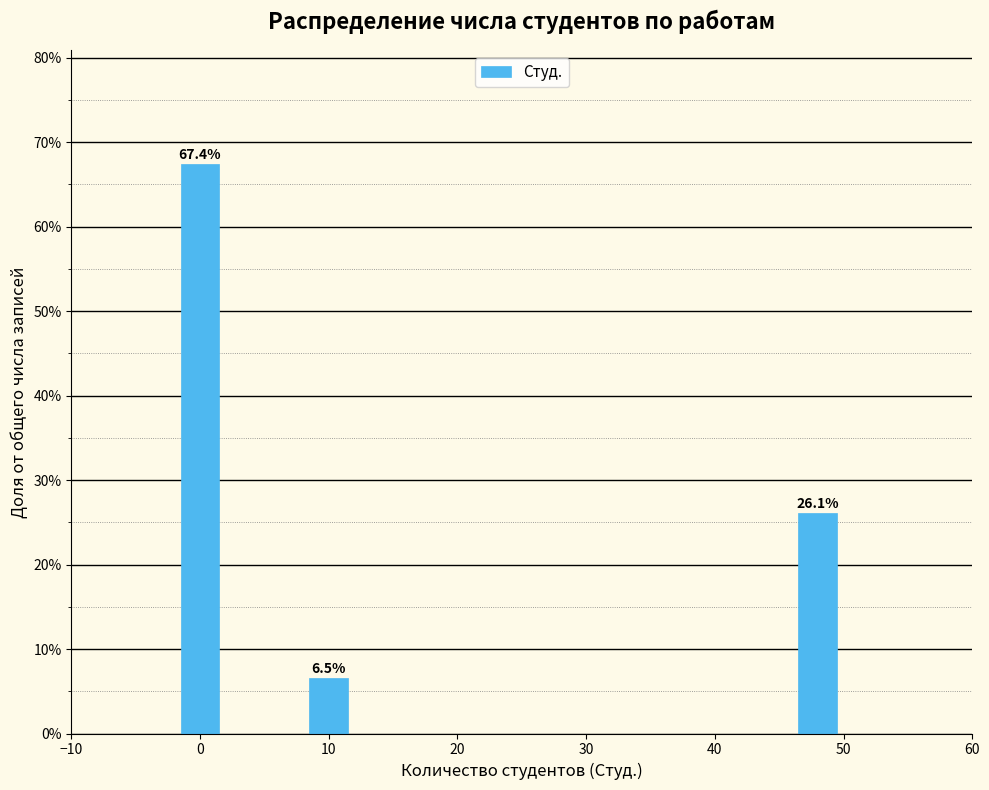

Reading left to right, transcribe all the data shown in this chart.

0=67.4	10=6.5	50=26.1